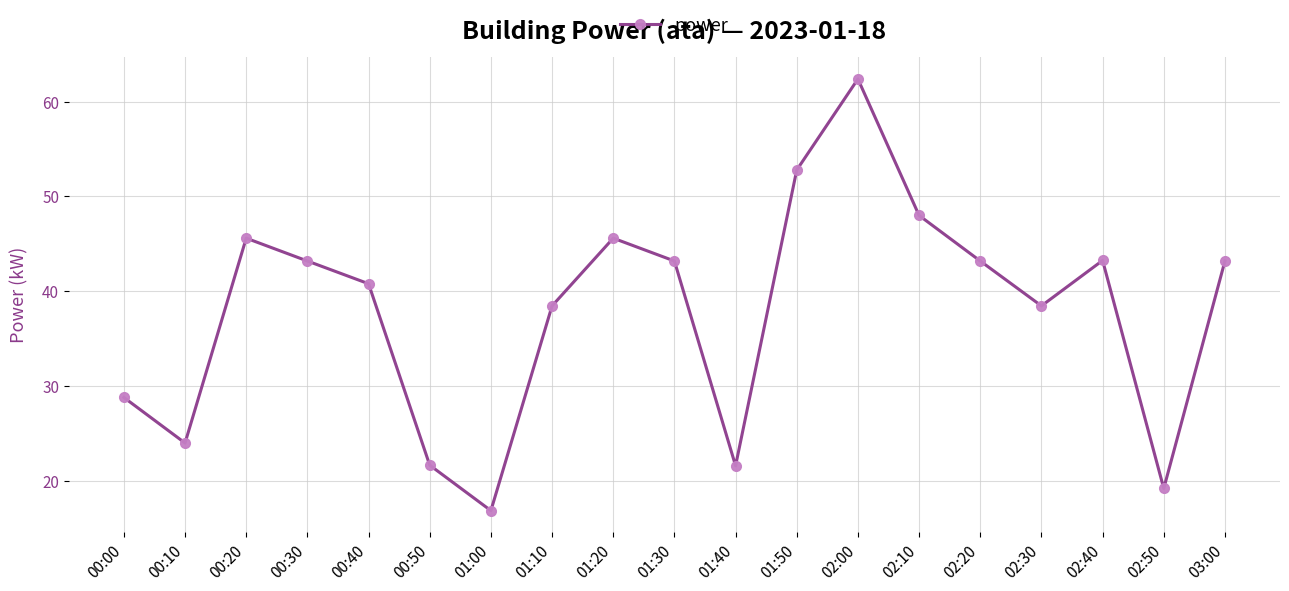

What is the sum of the values at 02:20 and 01:40?

64.7